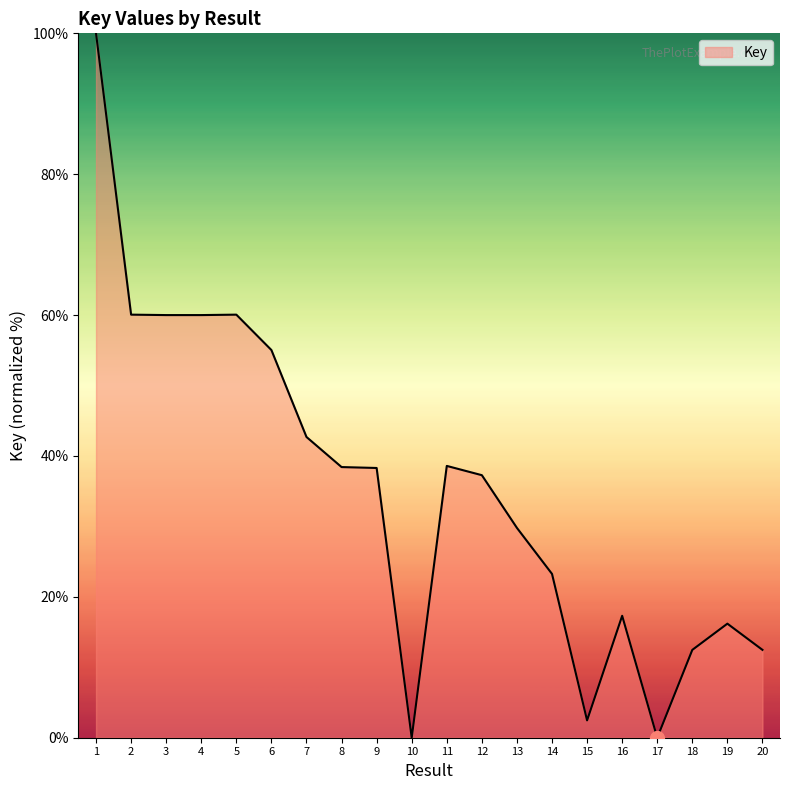

What is the difference between the second highest and second lowest values?

60.1